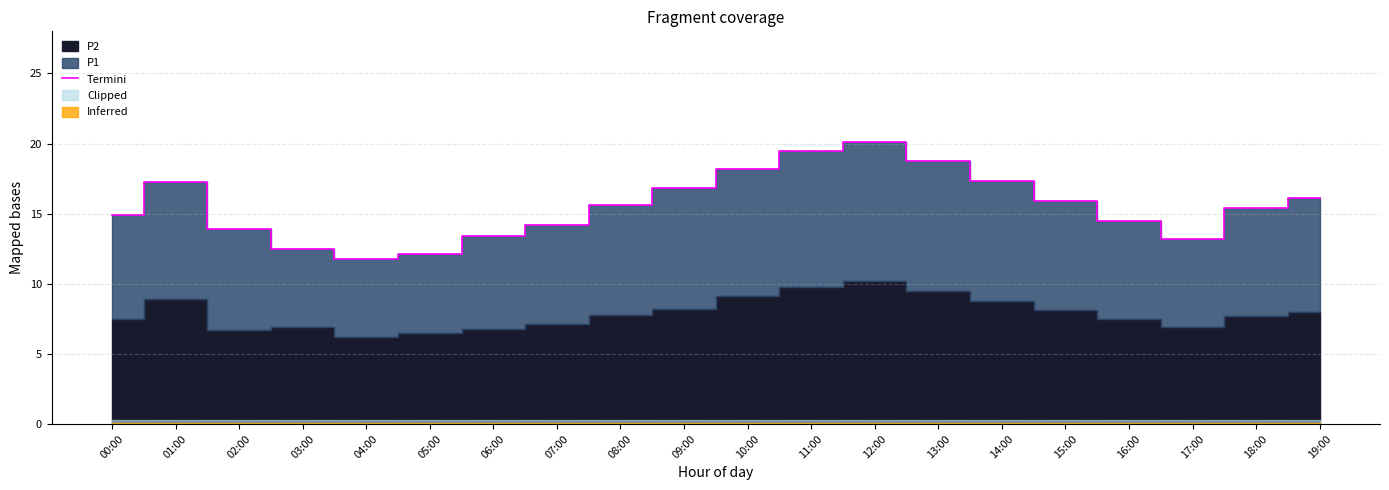

Which has a higher value, 04:00 or 06:00?

06:00